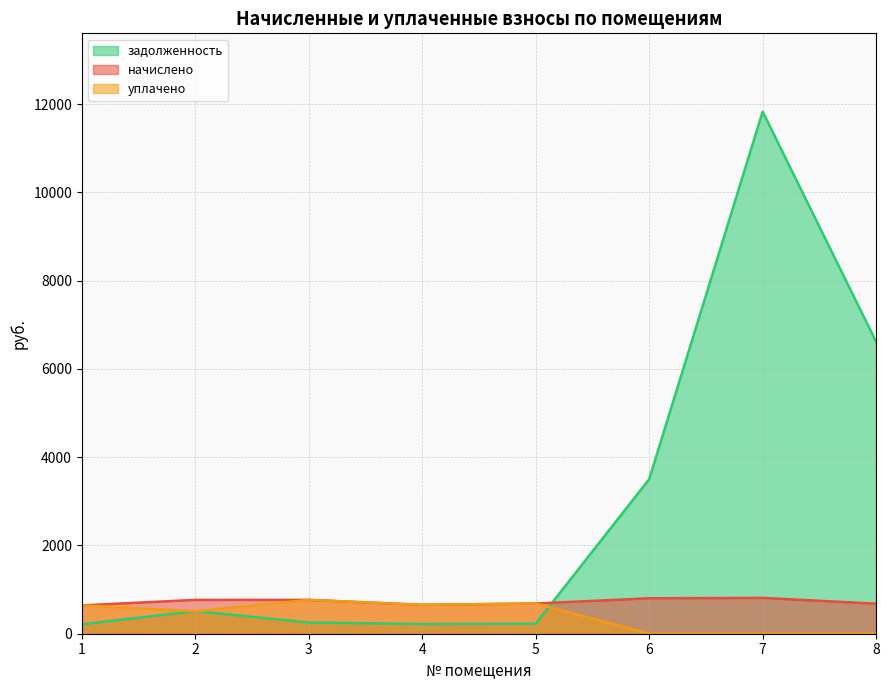

What is the value of the уплачено point at the 4th from the left?

654.5